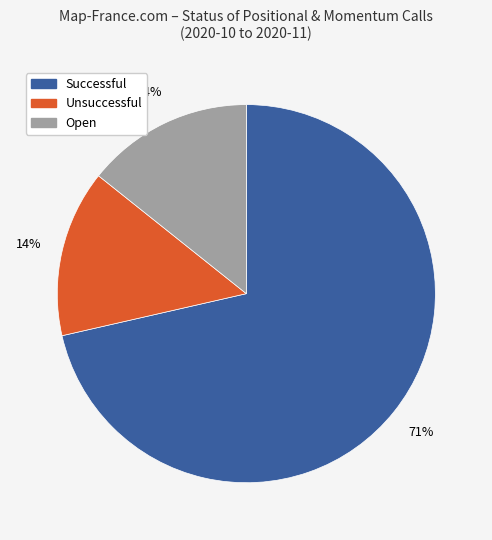

Is it true that Open is 21% of the pie?

False